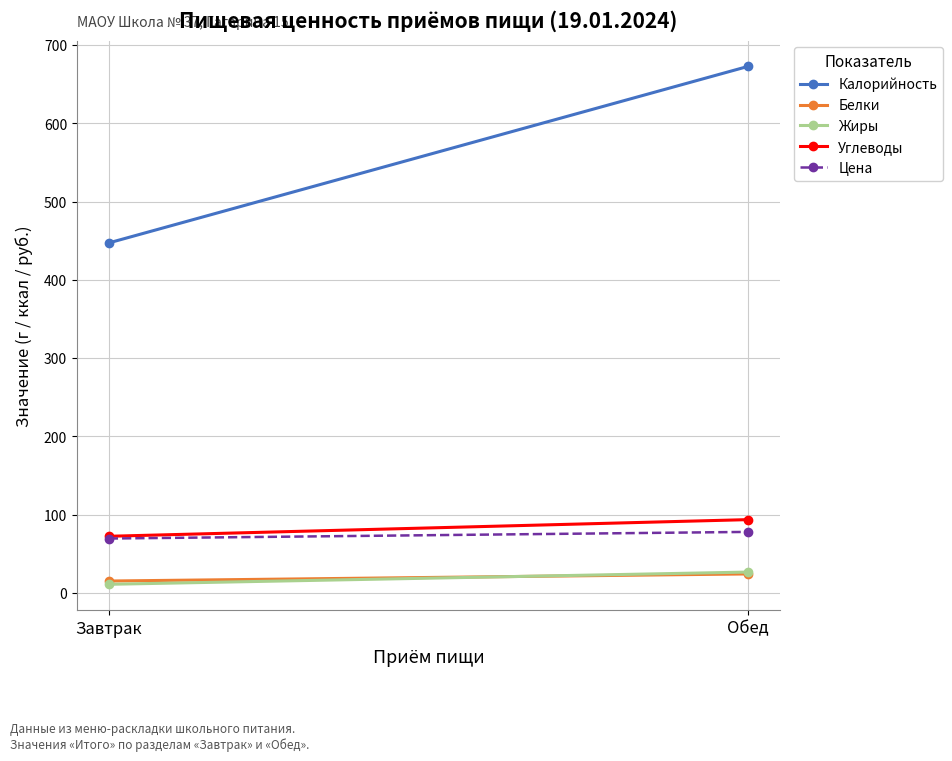

Between Завтрак and Обед, which series saw the biggest shift?

Калорийность